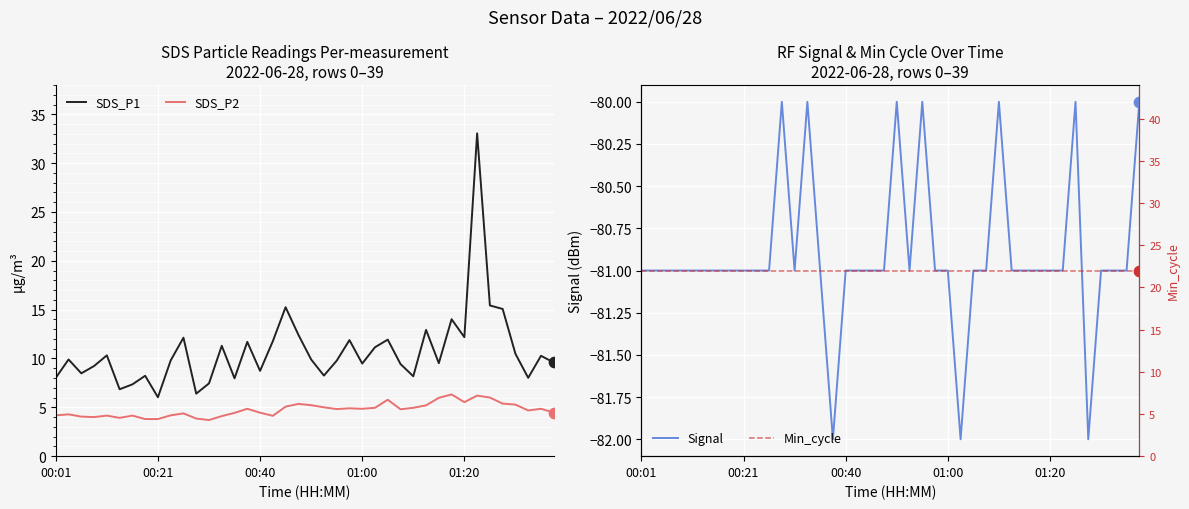

Which series contains the highest Y value?

SDS_P1